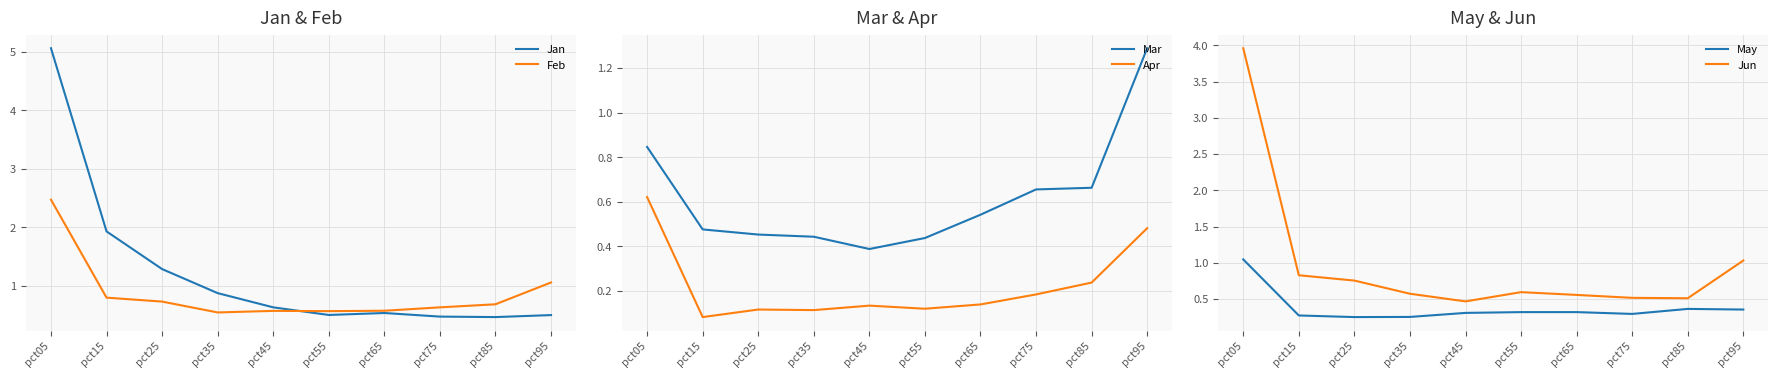

What is the difference between the Jun values at pct45 and pct35?

0.1